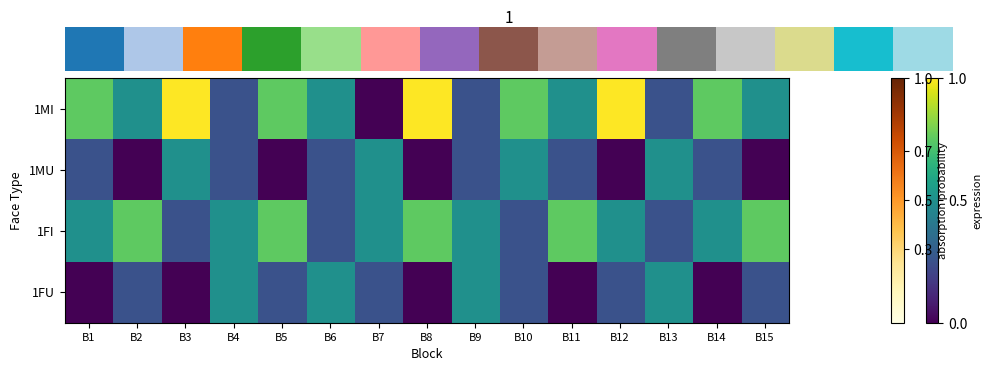

True or false: 1FI has a value of 0.1 at B3.

False